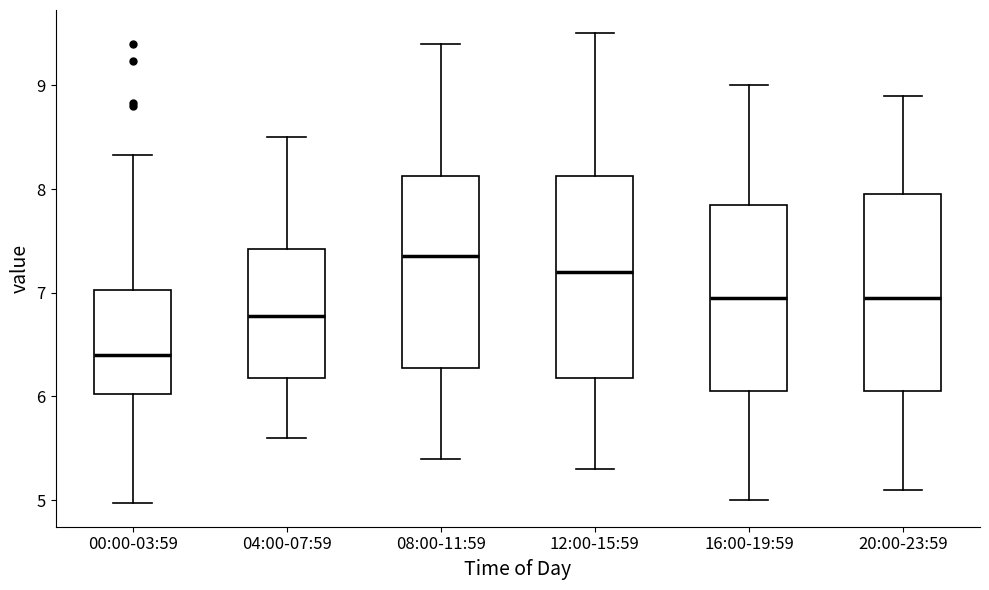

Reading left to right, transcribe this box plot: for each box, give where its median line is, the range the box spans, and where its two whiskers end, as read against the y-axis. The values are not printed on the chart, so give them approximately, as read against the axis.

00:00-03:59: median 6.4, box 6.0 to 7.0, whiskers 5.0 to 8.3
04:00-07:59: median 6.8, box 6.2 to 7.4, whiskers 5.6 to 8.5
08:00-11:59: median 7.4, box 6.3 to 8.1, whiskers 5.4 to 9.4
12:00-15:59: median 7.2, box 6.2 to 8.1, whiskers 5.3 to 9.5
16:00-19:59: median 7.0, box 6.1 to 7.9, whiskers 5.0 to 9.0
20:00-23:59: median 7.0, box 6.1 to 8.0, whiskers 5.1 to 8.9